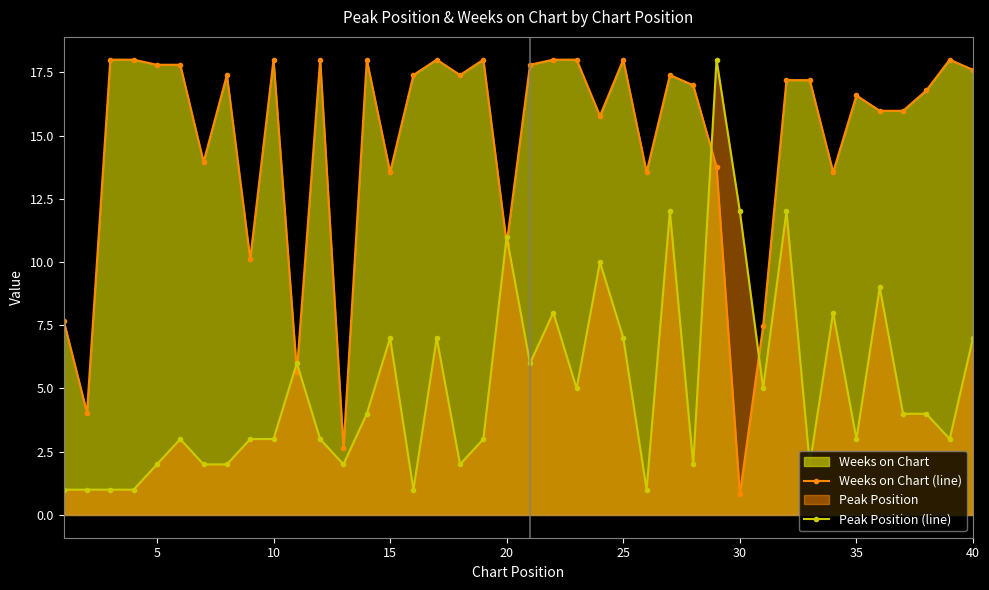

How many interior local peaks does the Peak Position (line) series have?

12